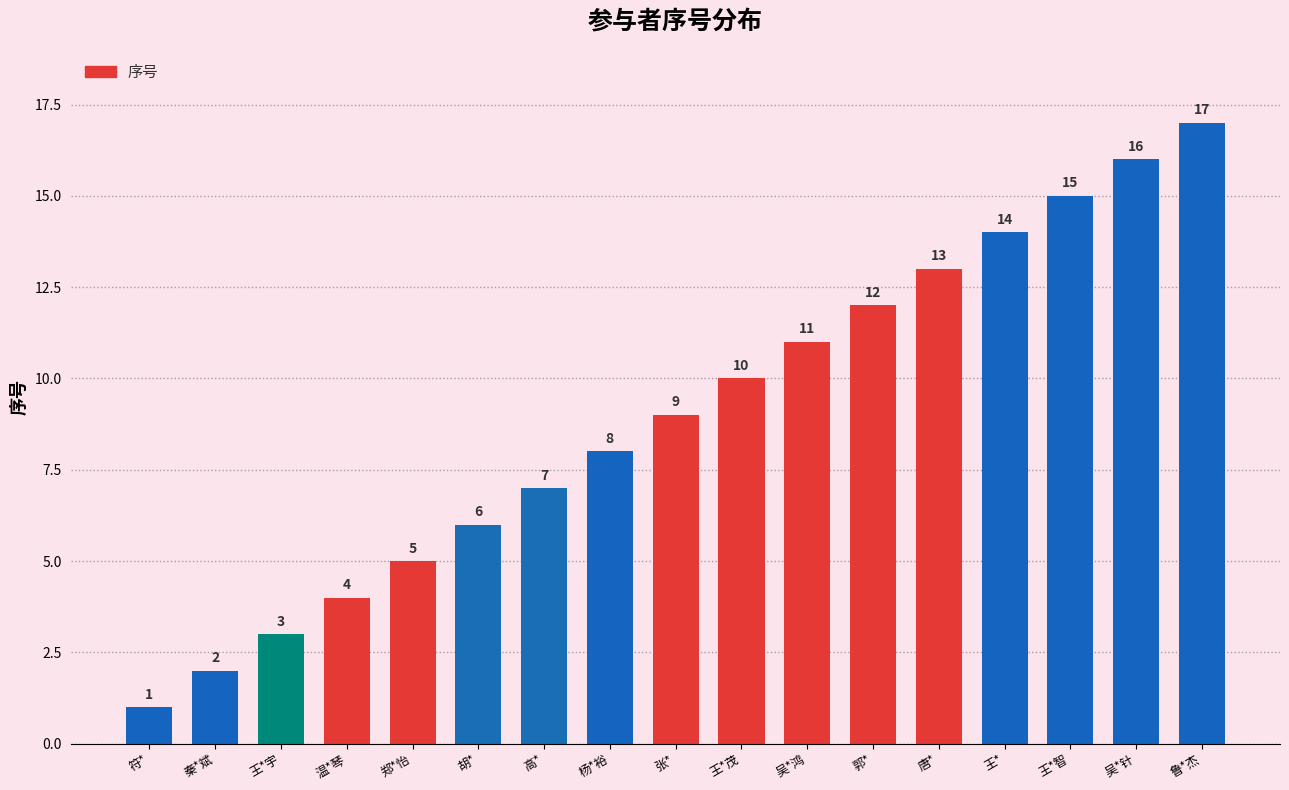

What is the smallest value displayed?

1